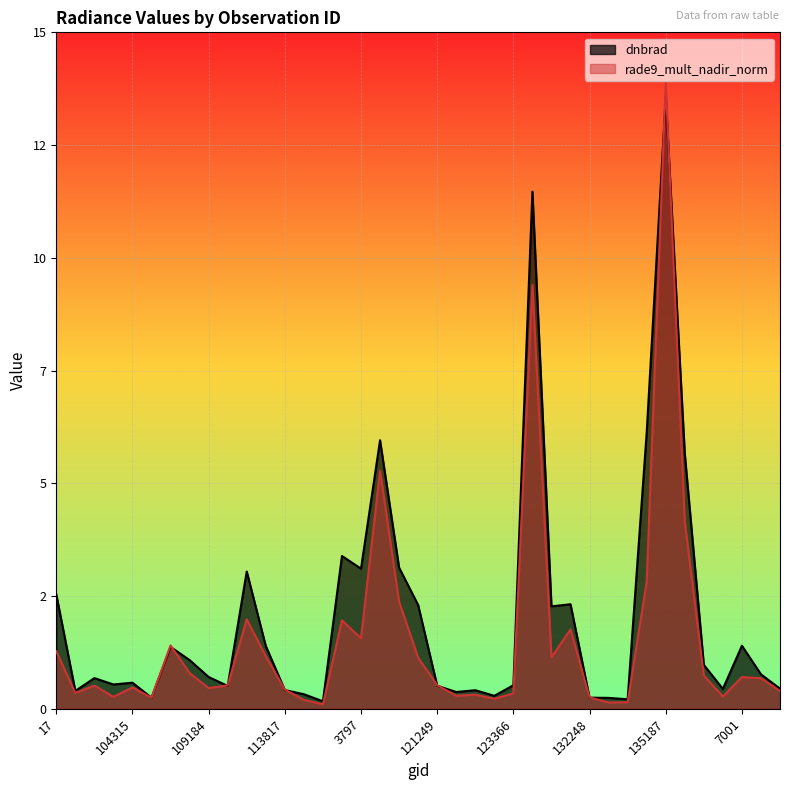

What is the total value across all series at 132248?

0.5